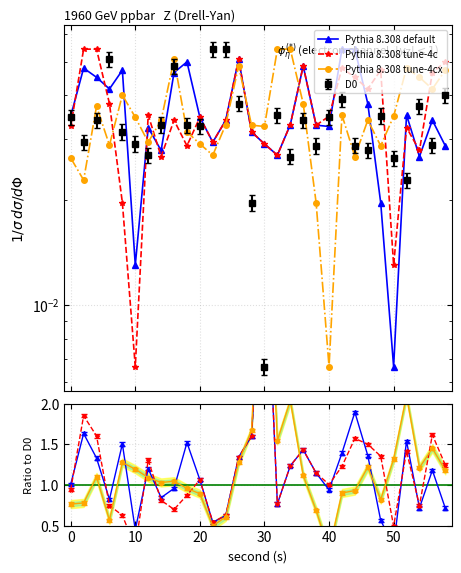

How many lines are shown in the chart?

3